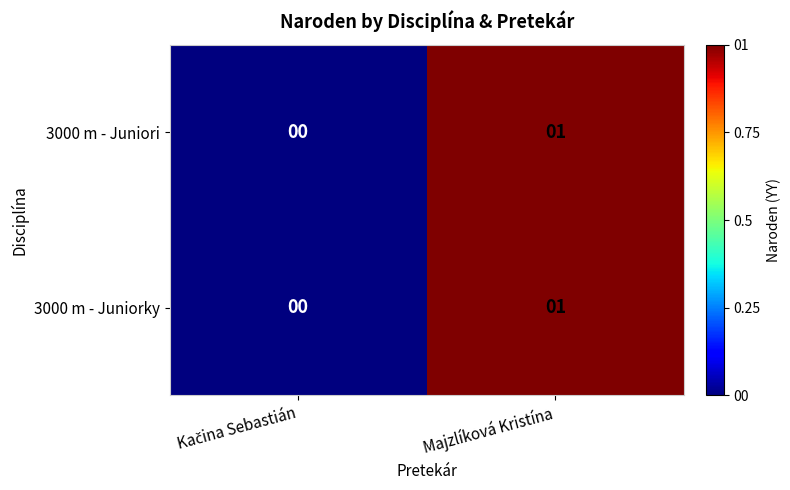

The value of 3000 m - Juniori at Majzlíková Kristína is 1. True or false?

True